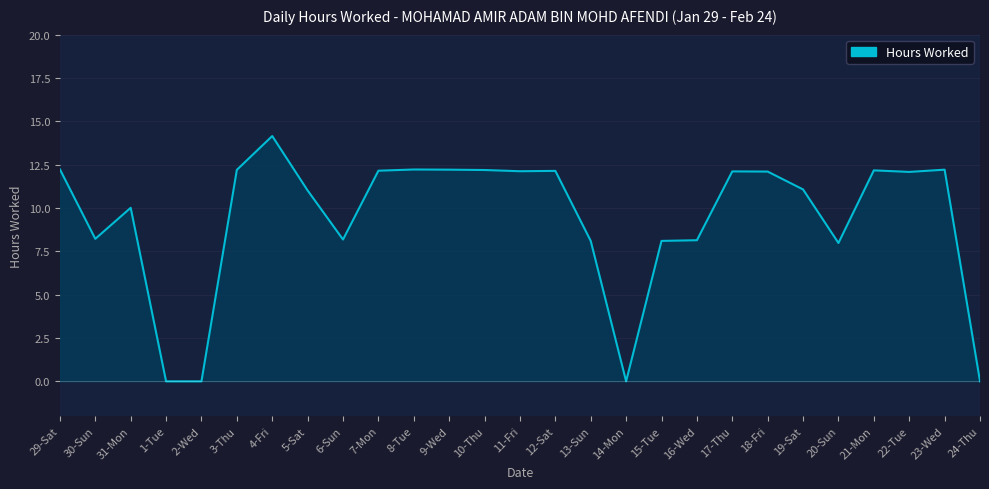

What is the maximum value shown in the chart?

14.2